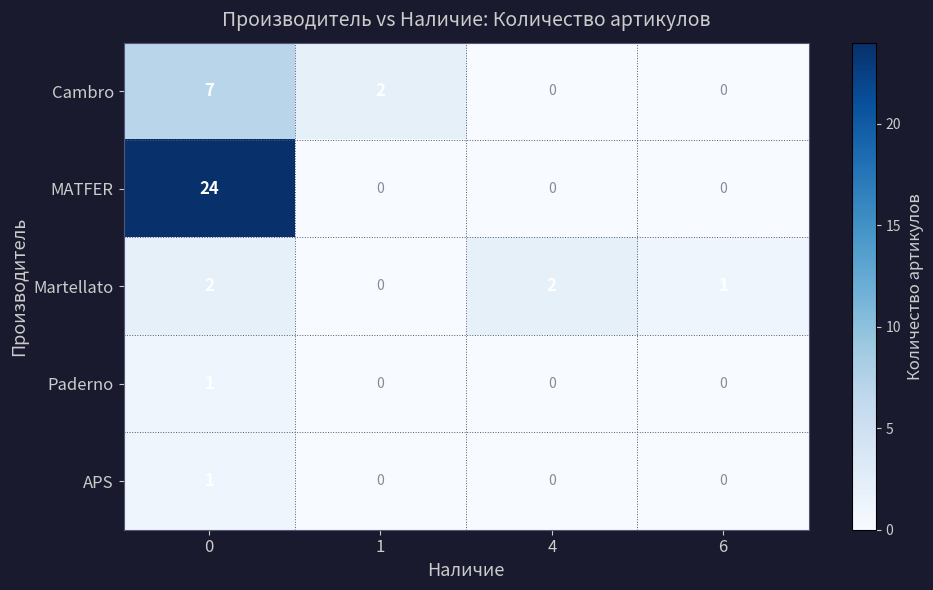

Is the value of Martellato at 6 greater than the value of Cambro at 1?

No